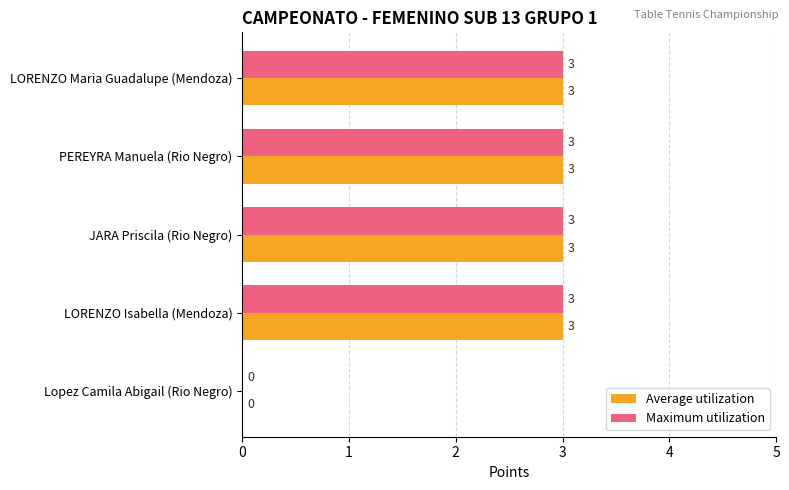

Is it true that Maximum utilization equals 3 at LORENZO Maria Guadalupe (Mendoza)?

True